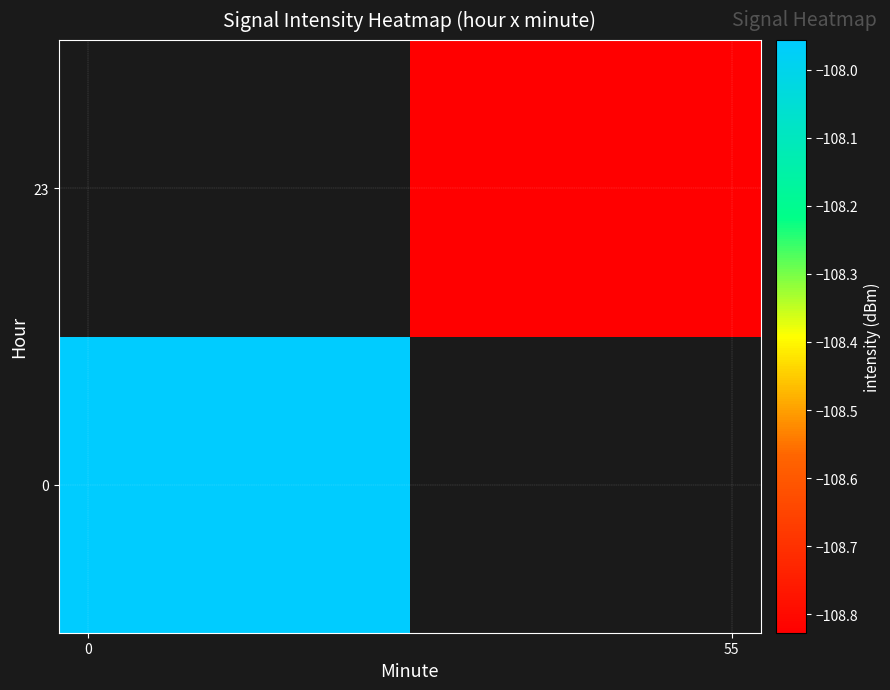

List the series in order of their overall mean, highest first.

0, 23